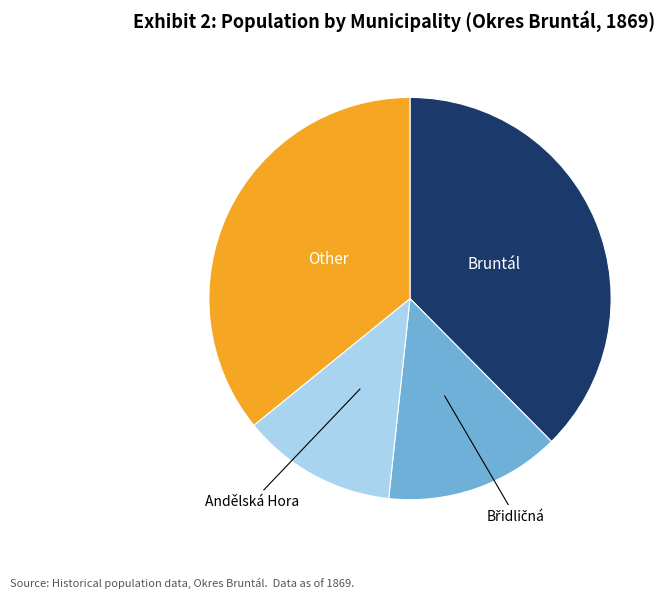

Is Andělská Hora the majority of the pie?

No